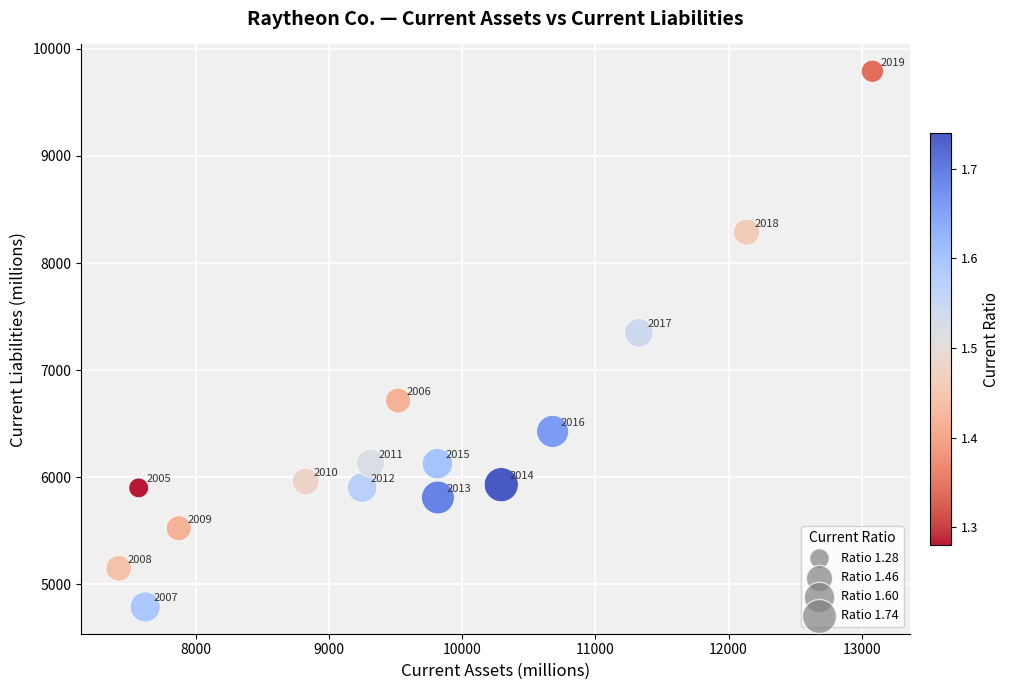

What Y value in the scatter plot is closest to 7289?

7348